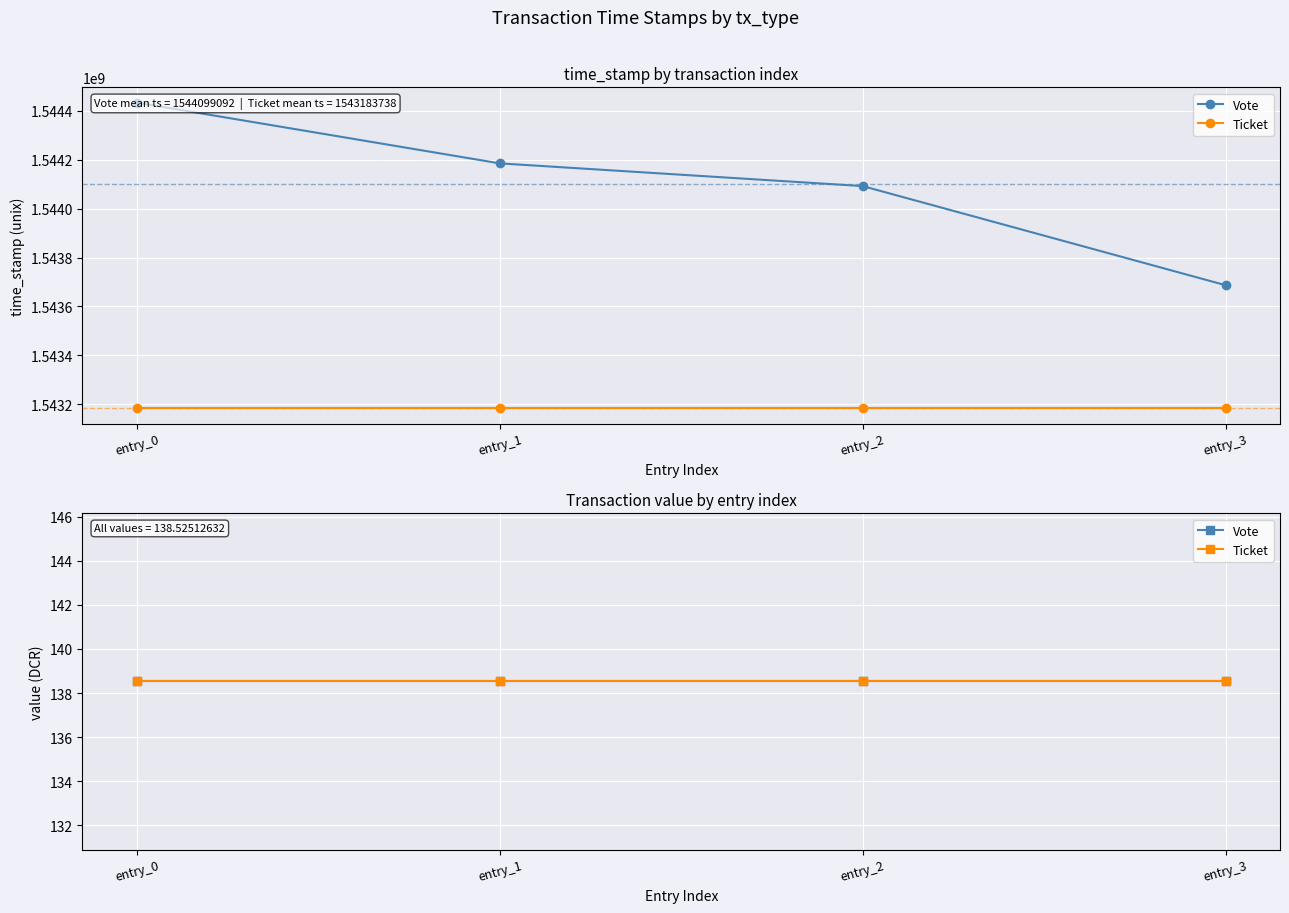

What is the sum of the values at entry_1 and entry_2?

3088276559